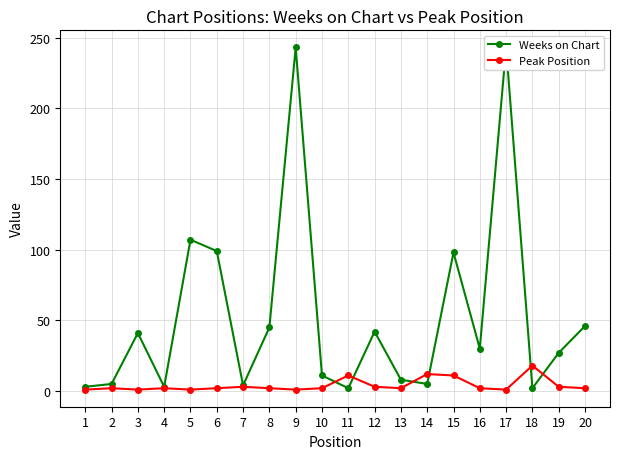

In Weeks on Chart, how many points are higher than both neighbors (excluding endpoints)?

6